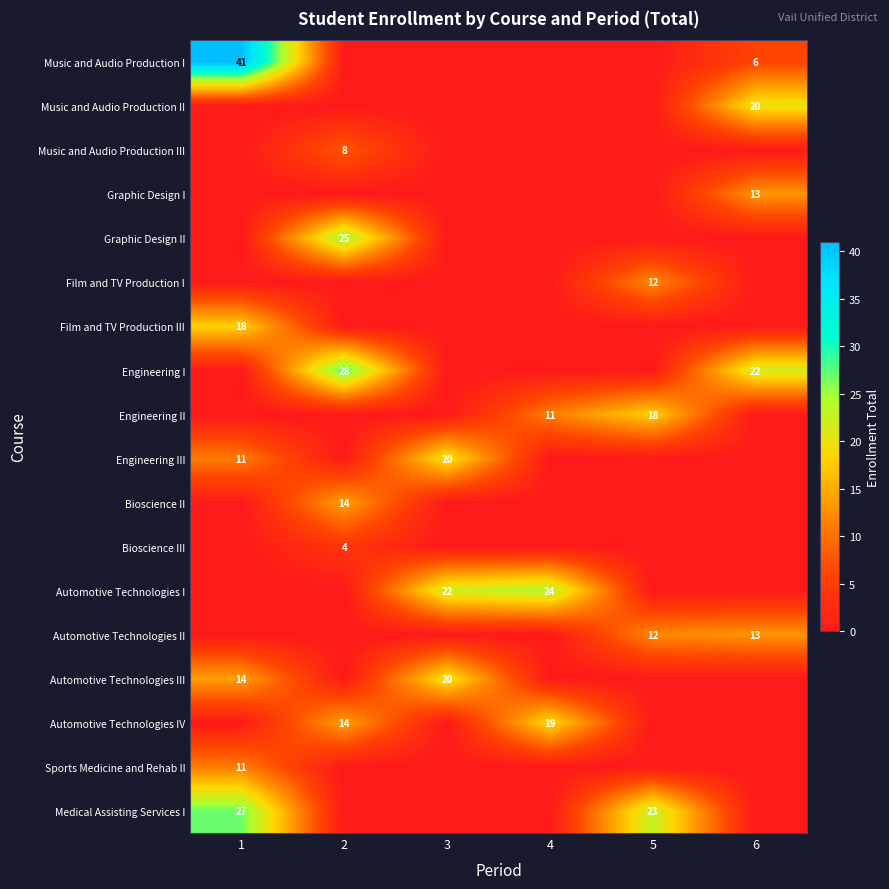

Which has a higher value, 4 or 5?

4